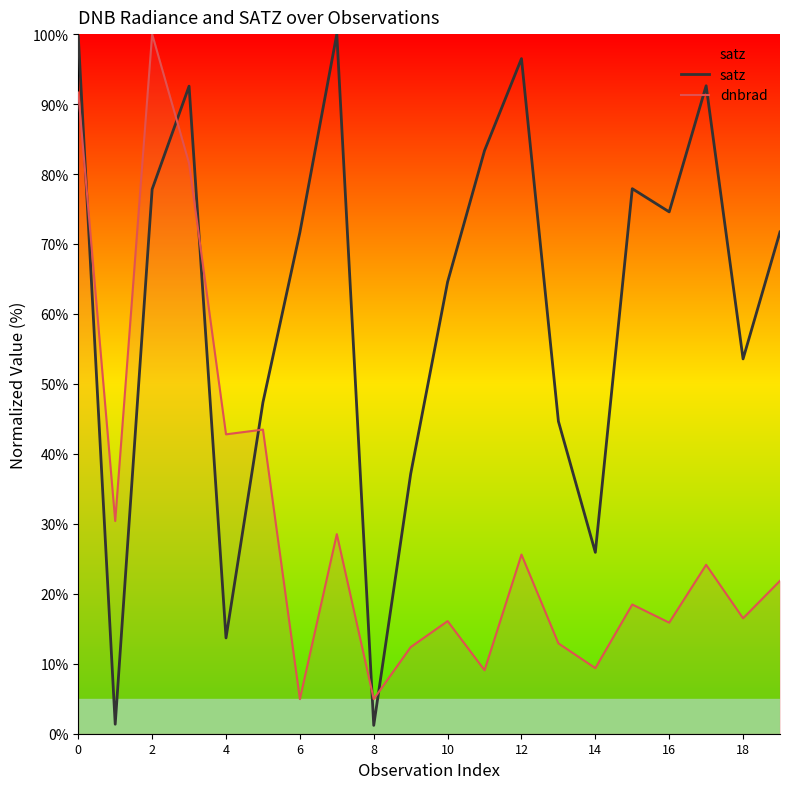

What is the lowest value of the satz series?

1.2